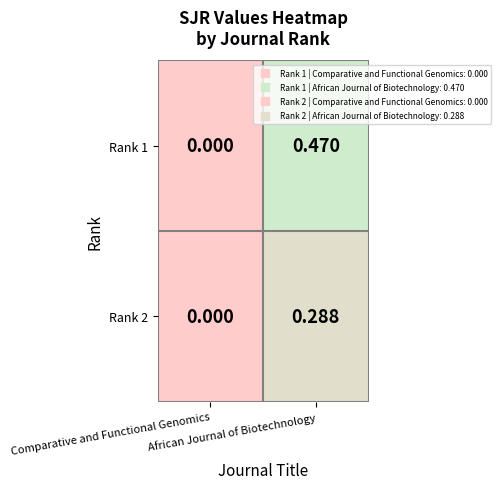

What is the maximum value shown in the chart?

0.5